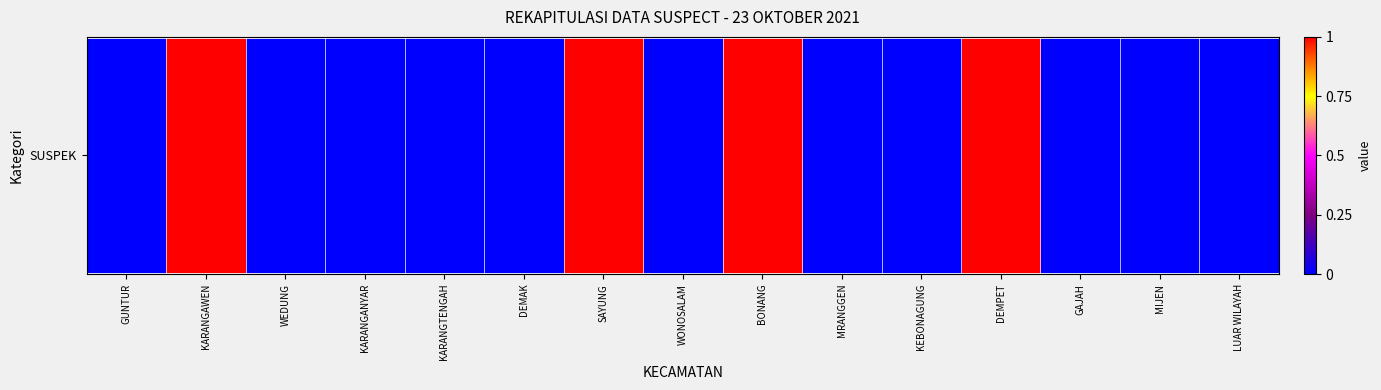

How many values are between 0 and 1?

15